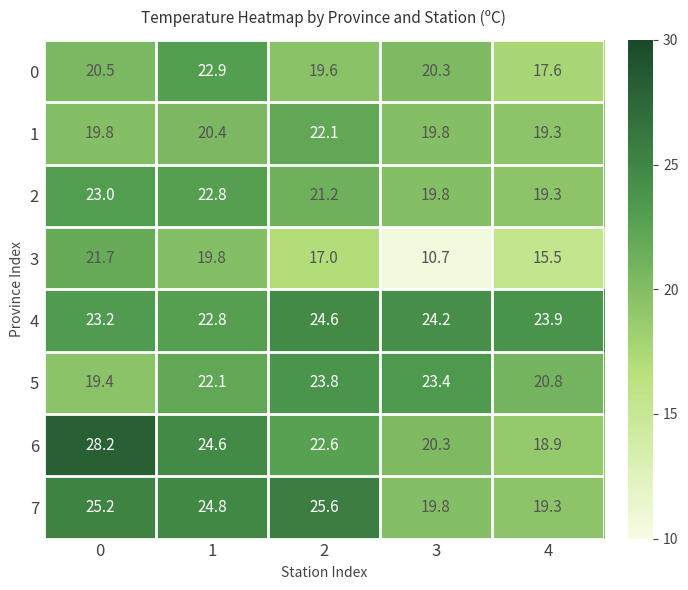

Which series has the largest range (max minus min)?

3